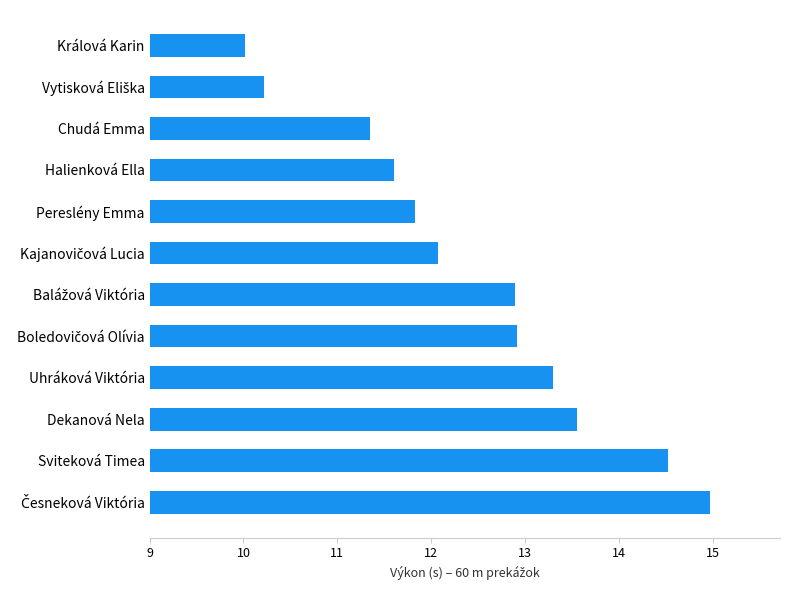

What is the maximum value shown in the chart?

15.0